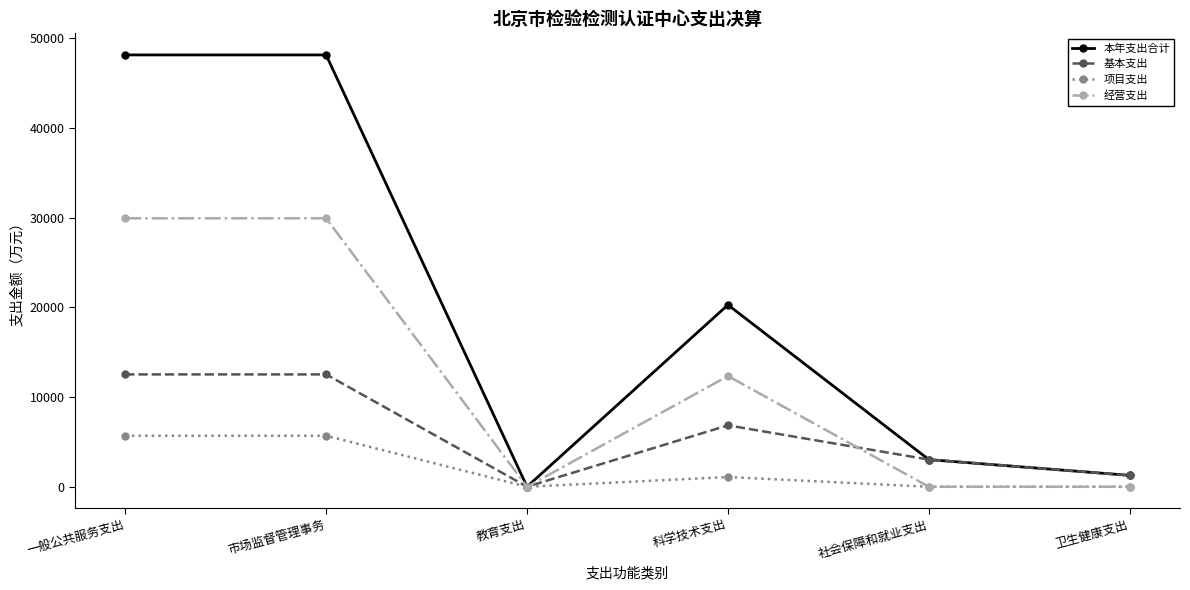

Where is the first local minimum for 经营支出?

教育支出